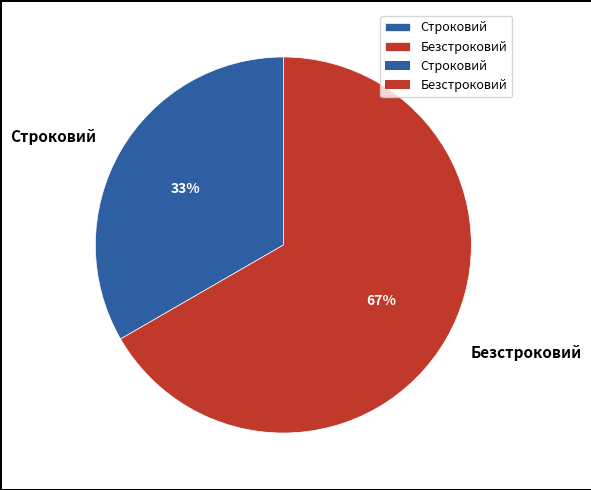

Which category accounts for the majority?

Безстроковий